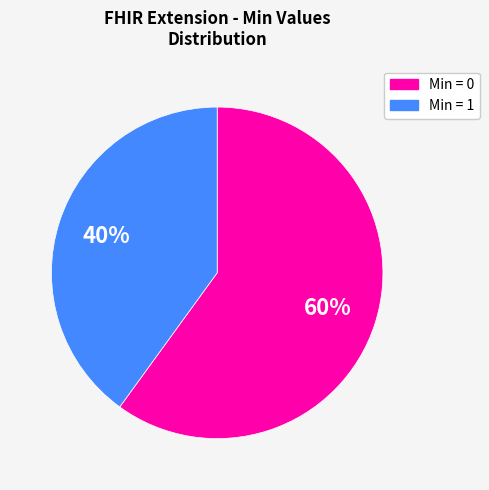

Does any single category account for the majority?

Yes